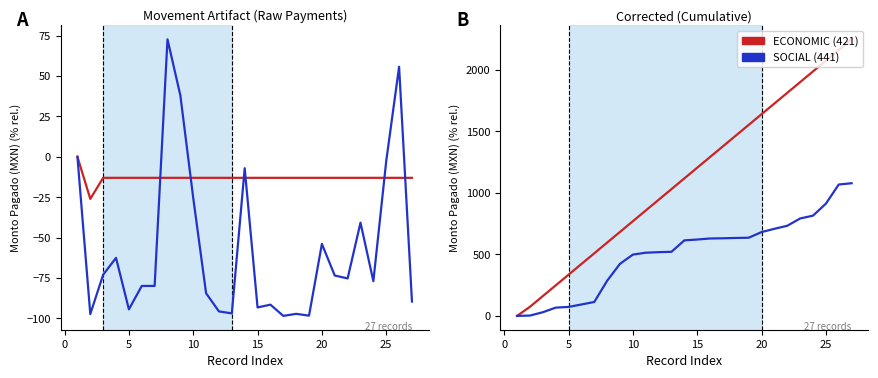

Reading right to left, what are all the values shown in this chart?

ECONOMIC (421): 2248.3	2161.4	2074.4	1987.4	1900.4	1813.5	1726.5	1639.5	1552.5	1465.6	1378.6	1291.6	1204.6	1117.7	1030.7	943.7	856.7	769.8	682.8	595.8	508.8	421.9	334.9	247.9	160.9	74.0	0.0
SOCIAL (441): 1078.4	1068.0	912.3	814.9	791.9	732.7	707.9	681.4	635.3	633.6	630.8	629.3	620.8	614.0	521.1	518.0	513.7	498.1	423.6	285.6	112.9	92.9	72.8	67.2	29.7	2.7	0.0